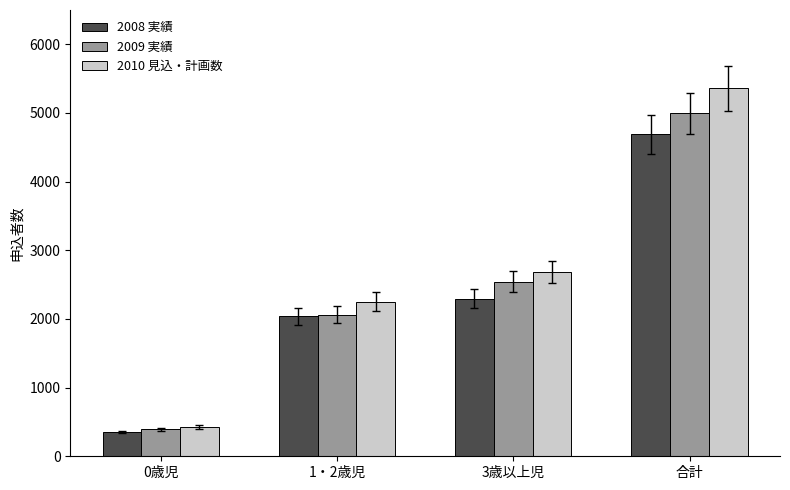

Rank the series by their maximum value, from highest to lowest.

2010 見込・計画数, 2009 実績, 2008 実績